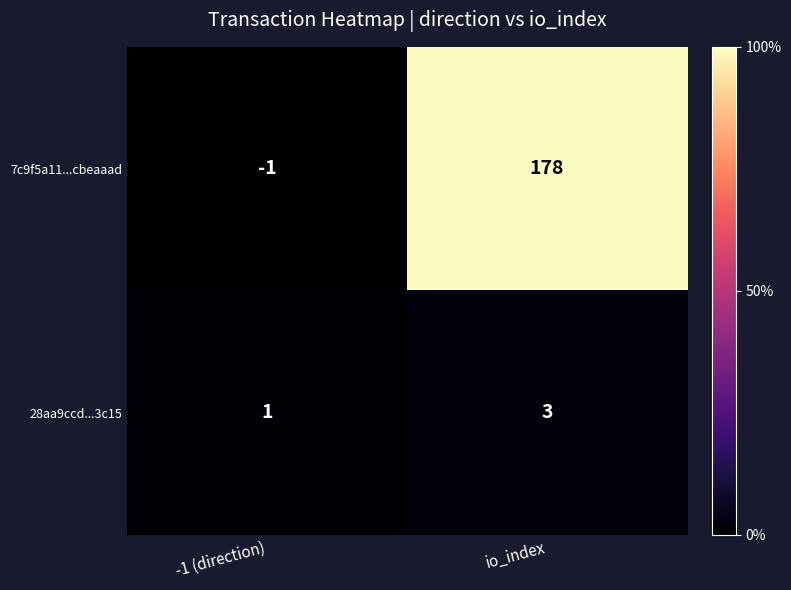

Which series changed the most between -1 (direction) and io_index?

7c9f5a11...cbeaaad